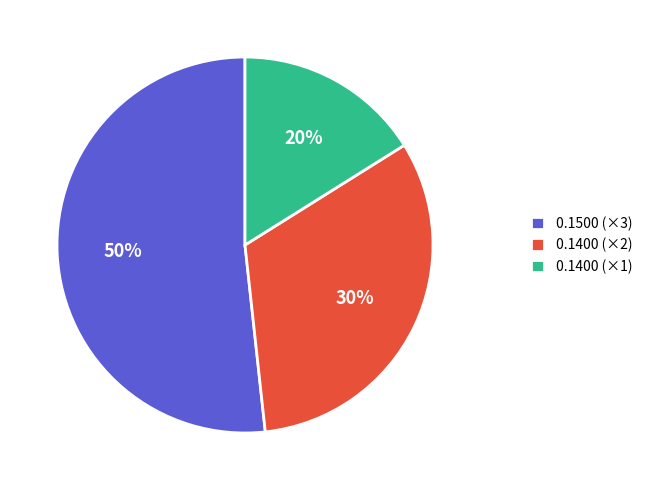

The 20:05:28.607 slice represents 23% of the pie. True or false?

False